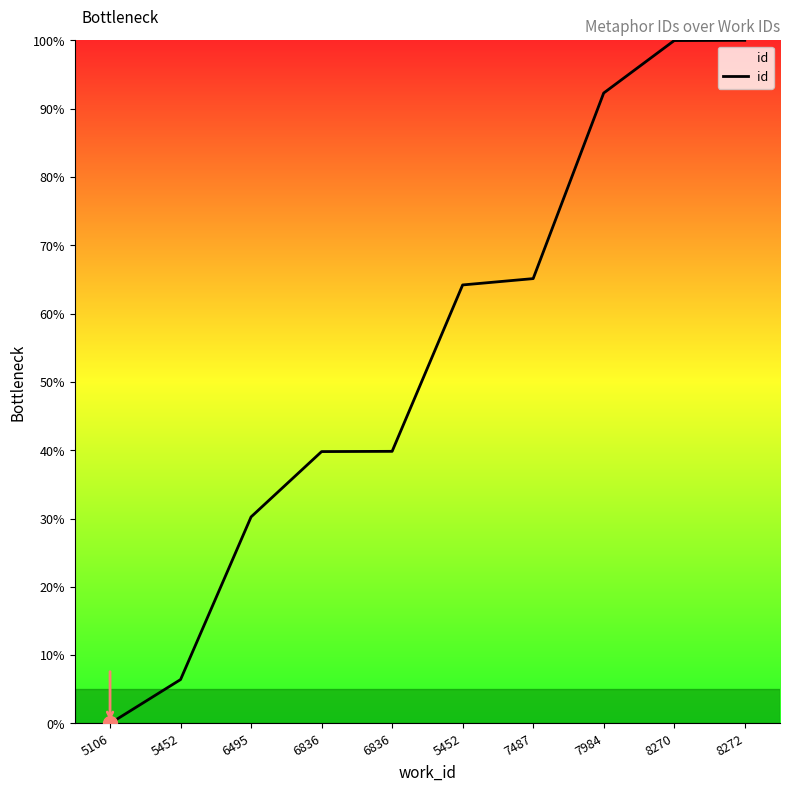

At which category does the chart reach its peak across all series?

8272